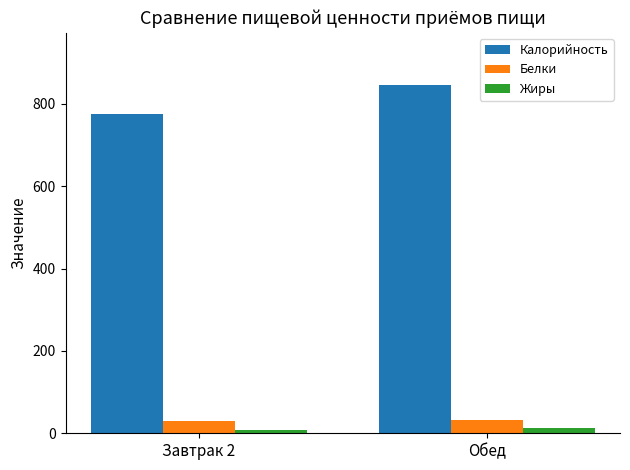

True or false: Калорийность has a value of 575.6 at Обед.

False